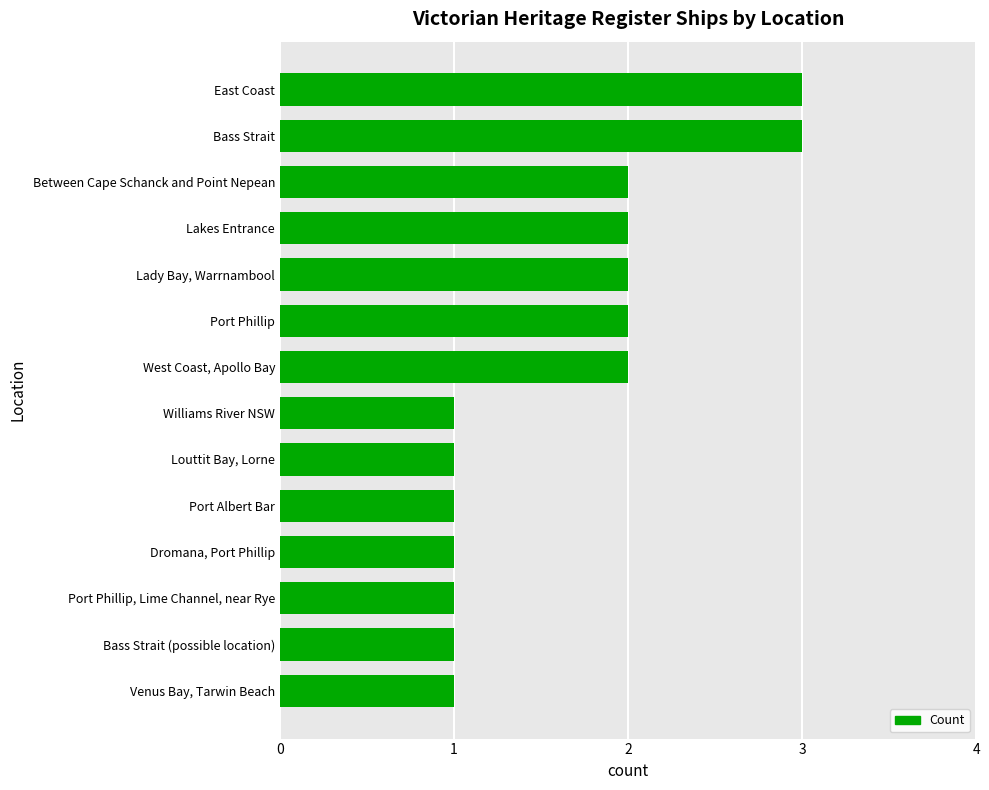

The chart shows a value of 3 at Bass Strait. True or false?

True